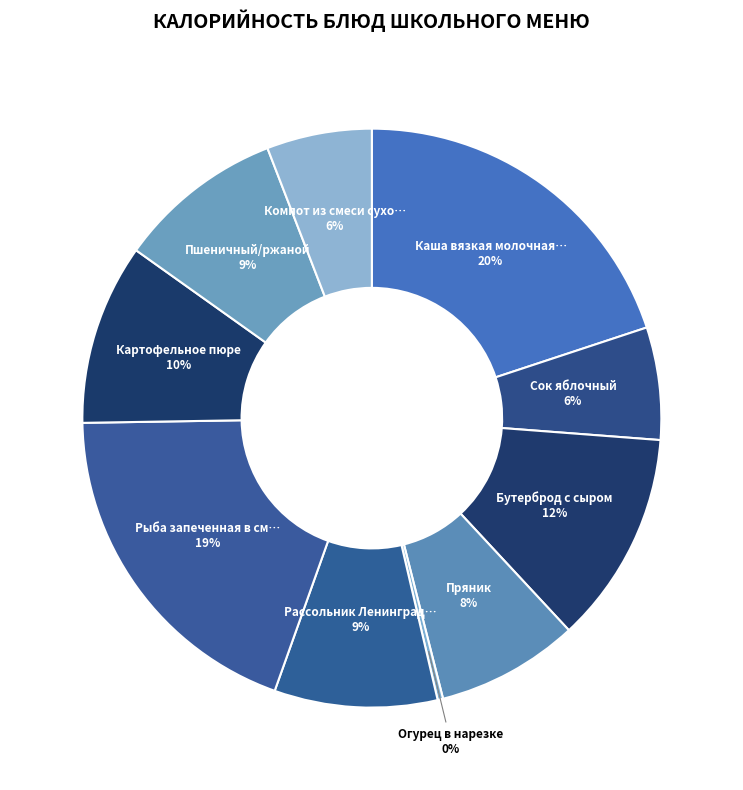

How many segments does this pie chart have?

10